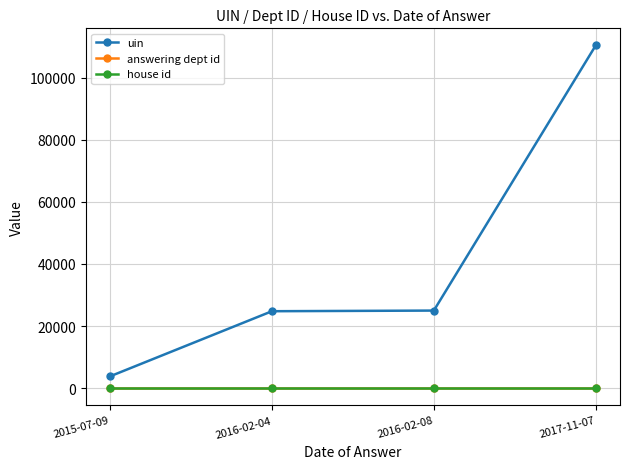

How many lines are shown in the chart?

3